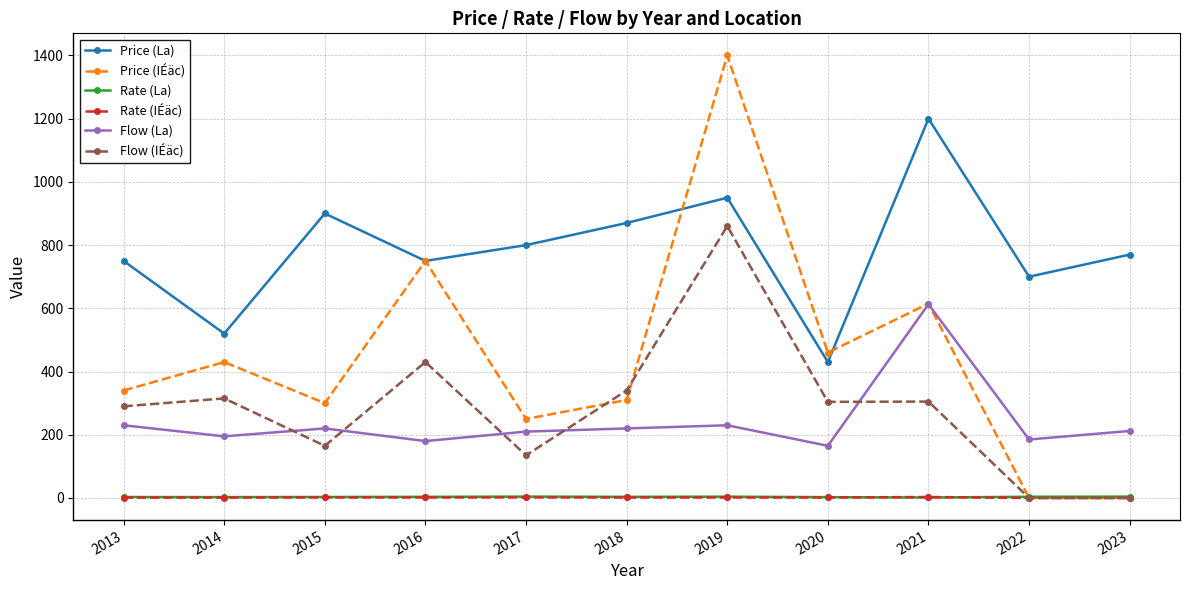

True or false: Price (La) has a value of 641.9 at 2021.

False